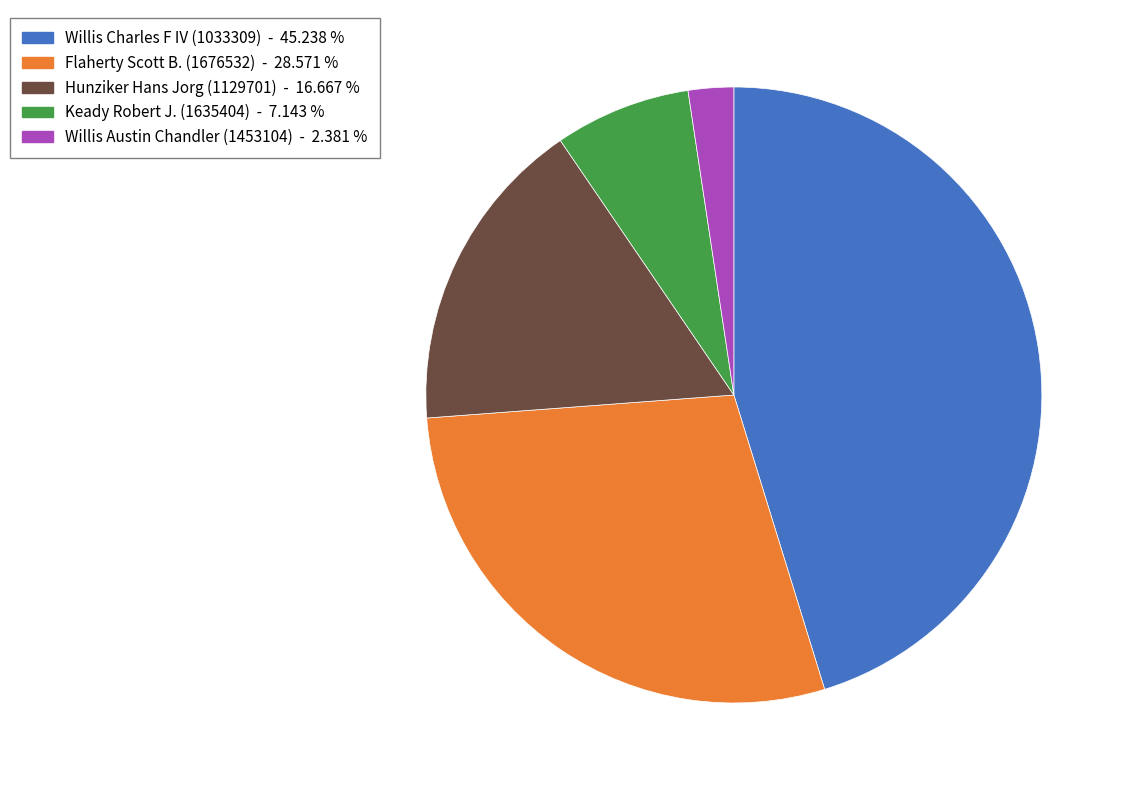

Does Willis Austin Chandler (1453104) represent more than half of the total?

No